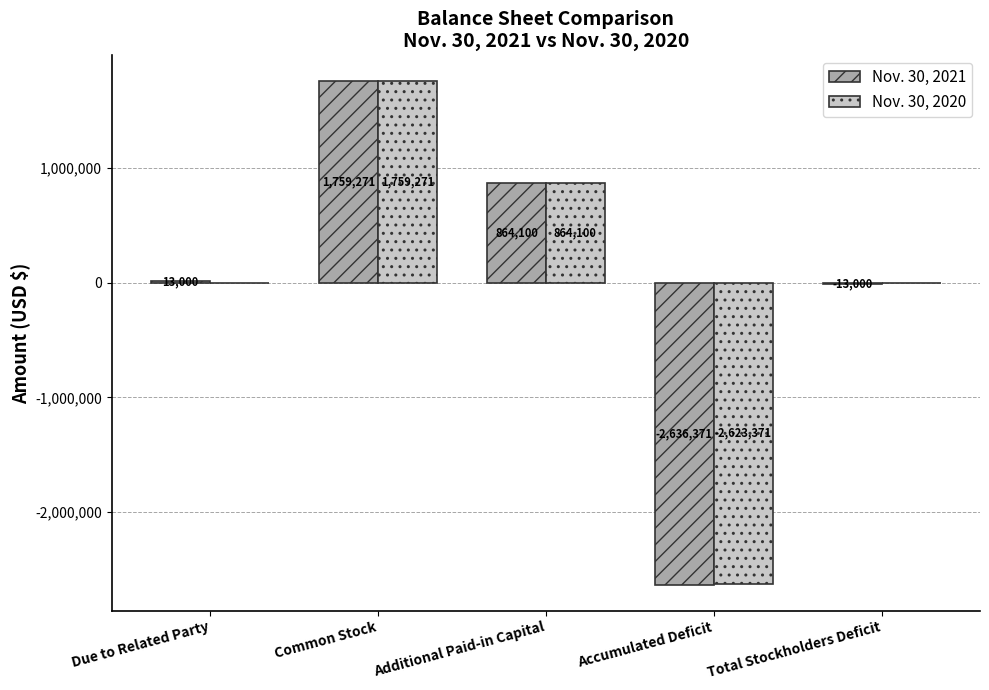

Is the value of Nov. 30, 2020 at Accumulated Deficit greater than the value of Nov. 30, 2021 at Accumulated Deficit?

Yes